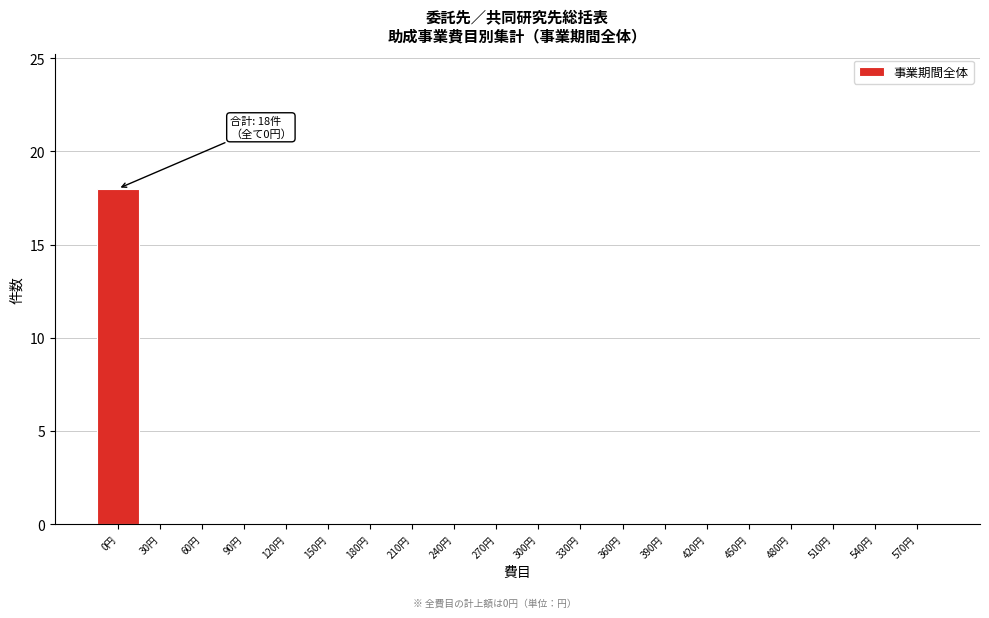

Reading left to right, list all the values displayed in this chart.

0円=18	30円=0	60円=0	90円=0	120円=0	150円=0	180円=0	210円=0	240円=0	270円=0	300円=0	330円=0	360円=0	390円=0	420円=0	450円=0	480円=0	510円=0	540円=0	570円=0